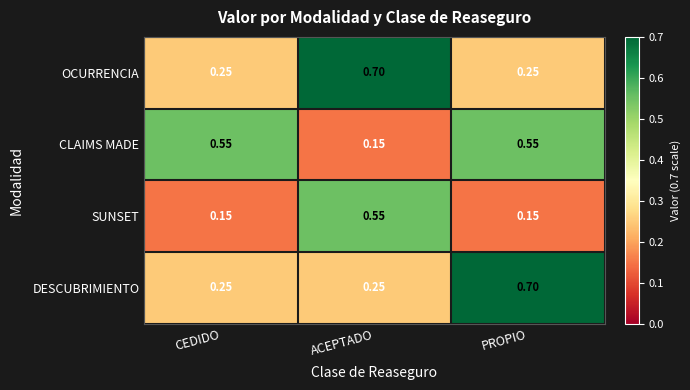

Between CEDIDO and ACEPTADO, which series saw the biggest shift?

OCURRENCIA